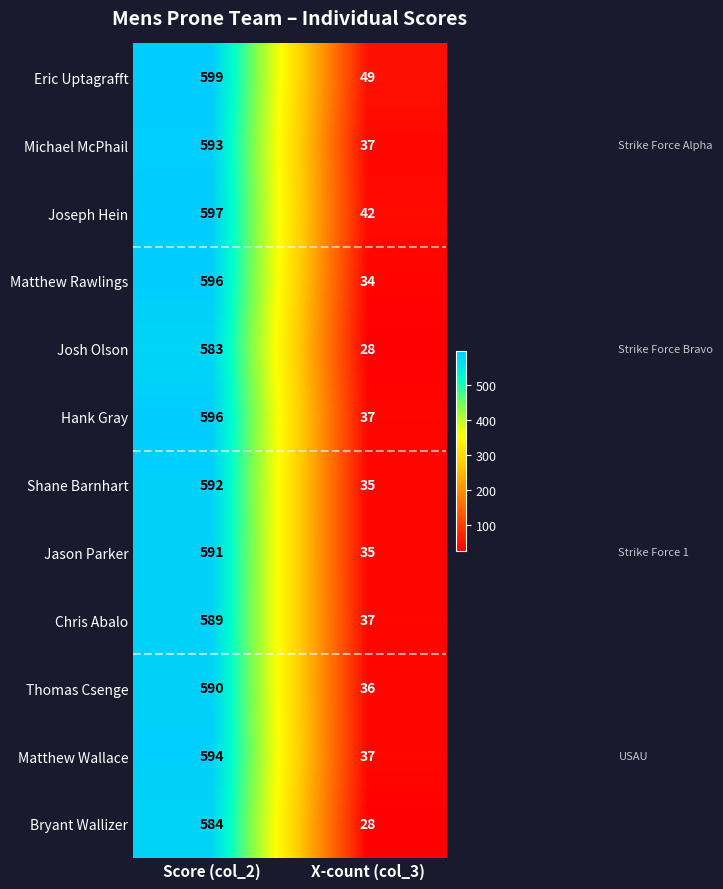

Between Score (col_2) and X-count (col_3), which series saw the biggest shift?

Matthew Rawlings